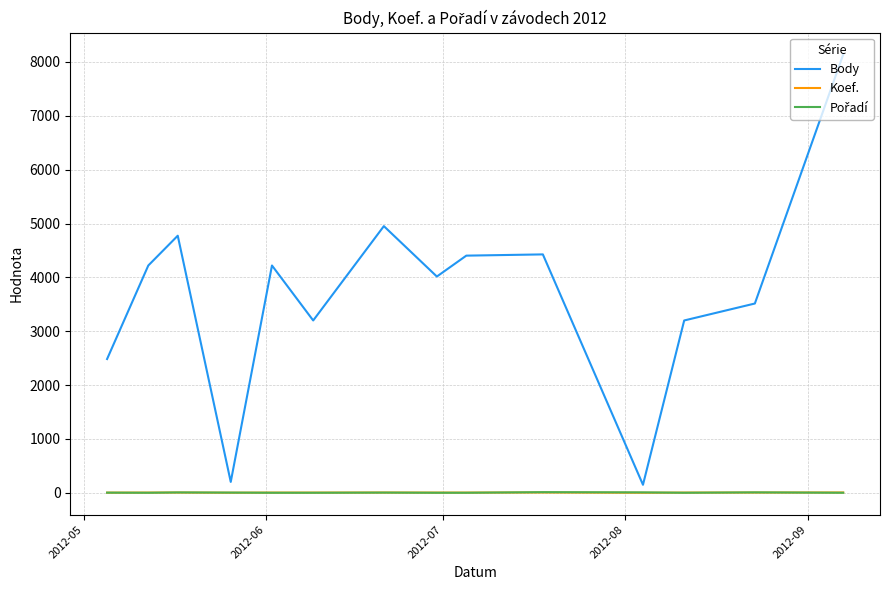

What is the highest value of the Body series?

8138